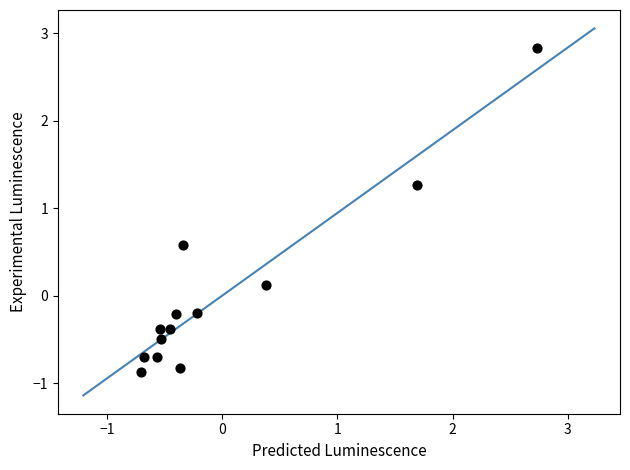

What is the range of X values (max minus min)?

3.4